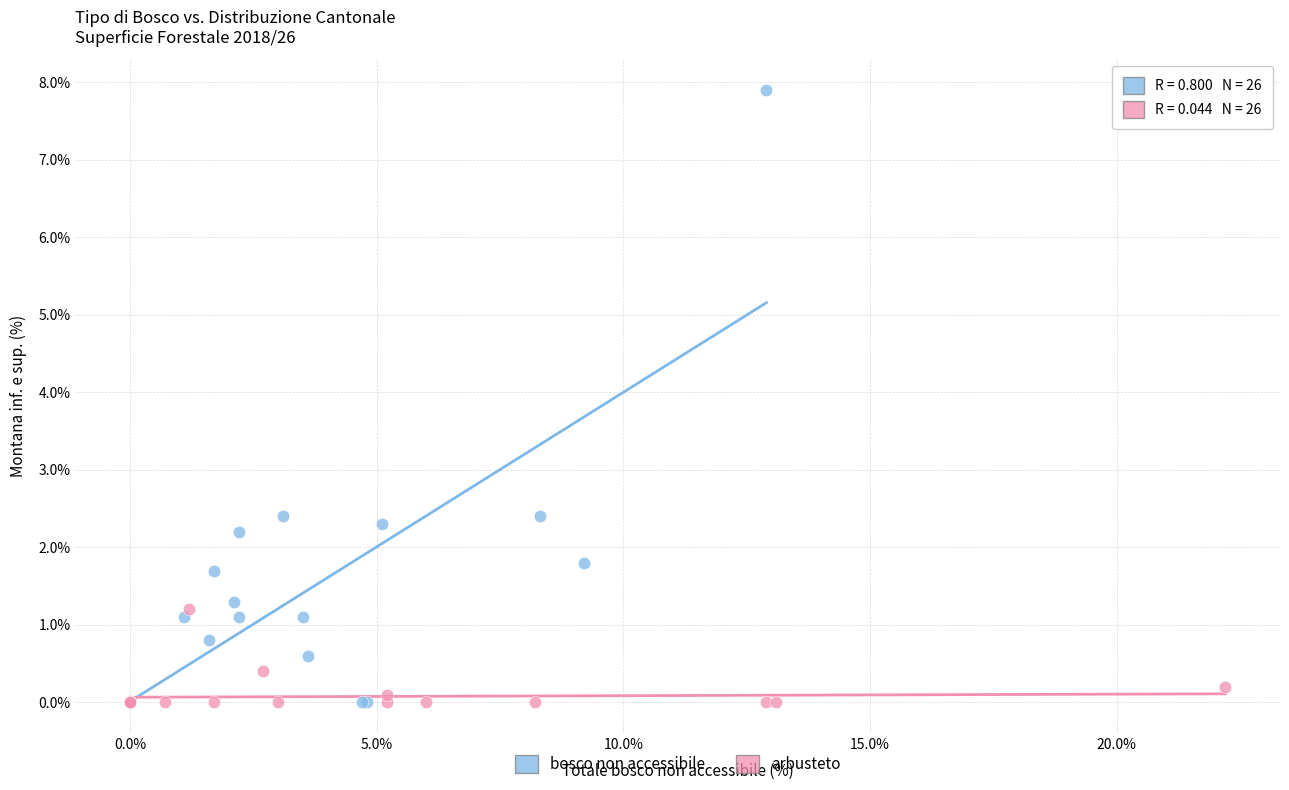

Which series reaches the maximum Y coordinate?

bosco non accessibile